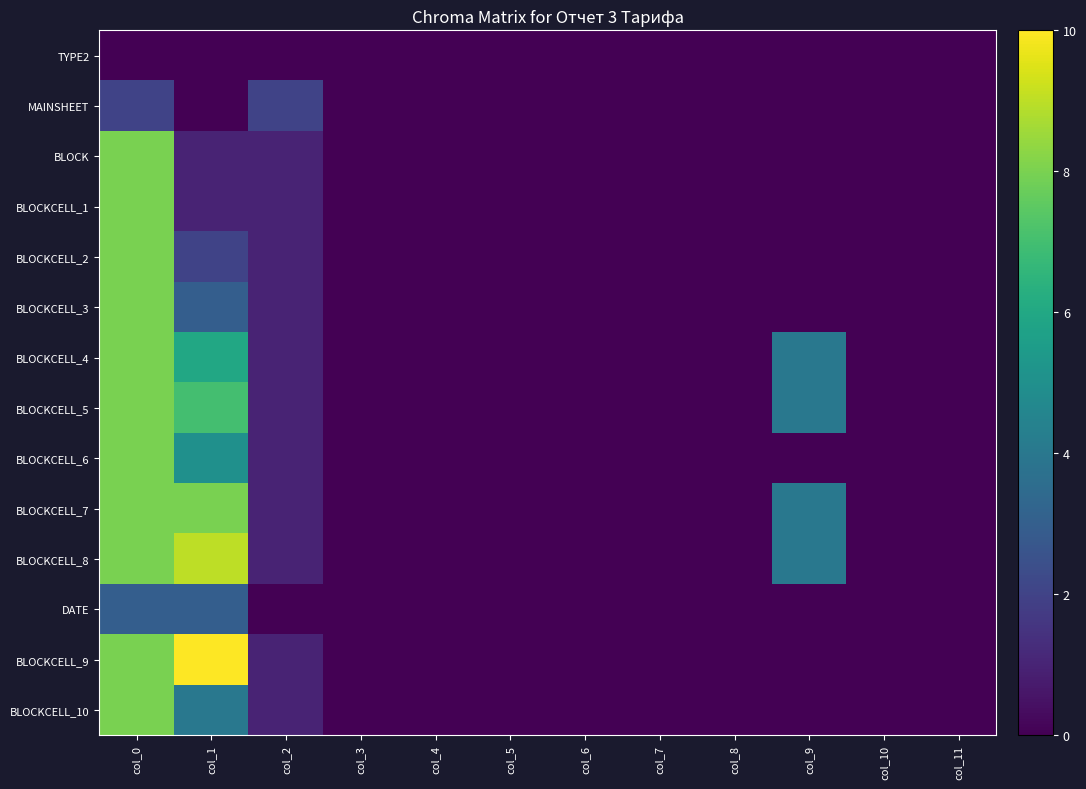

Which label corresponds to the smallest value in the chart?

col_0